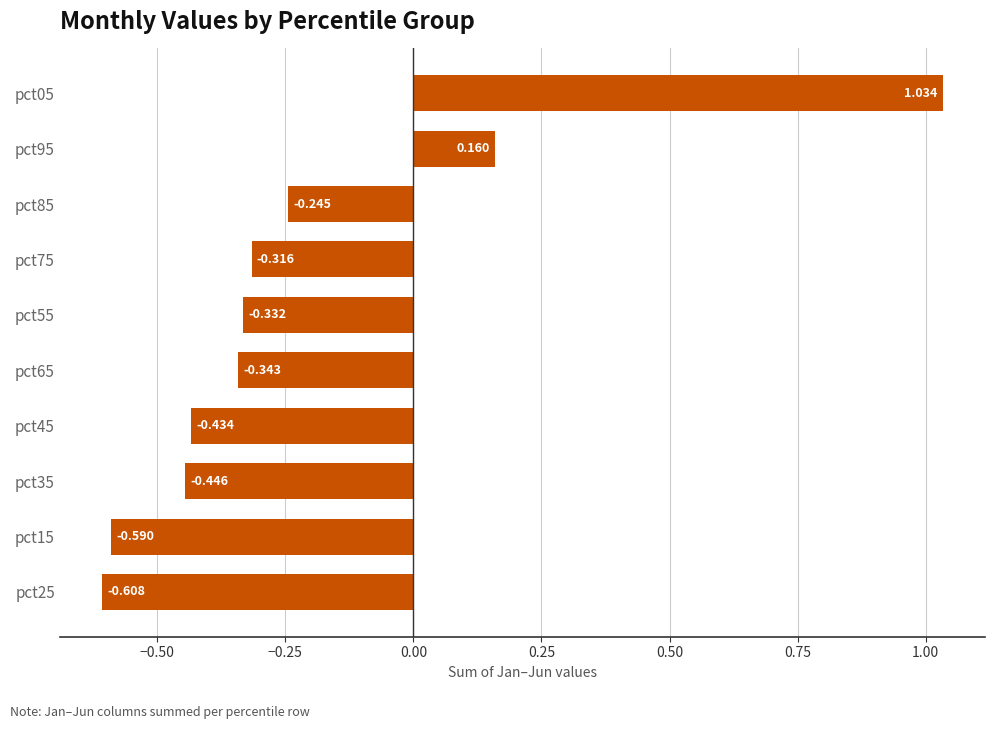

How many series are shown in this chart?

1